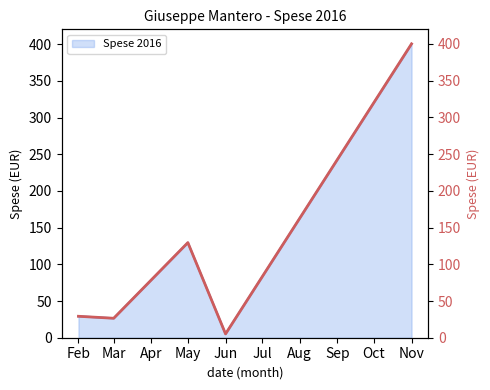

The value of Spese 2016 at Nov is 678.9. True or false?

False